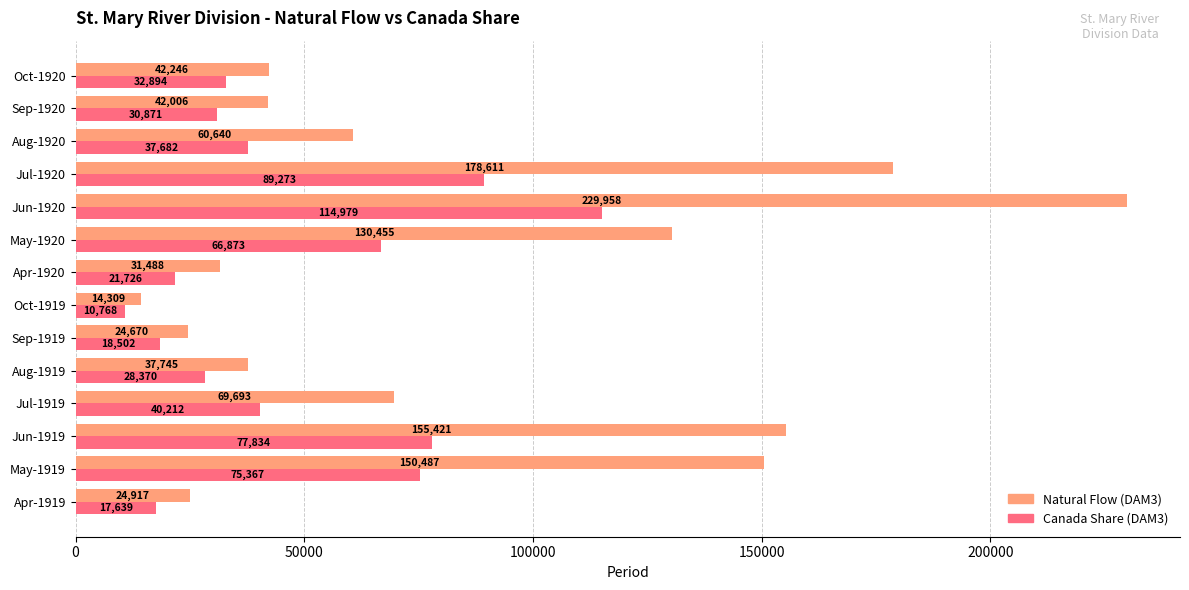

Is it true that Canada Share (DAM3) equals 40212.1 at Jul-1919?

True